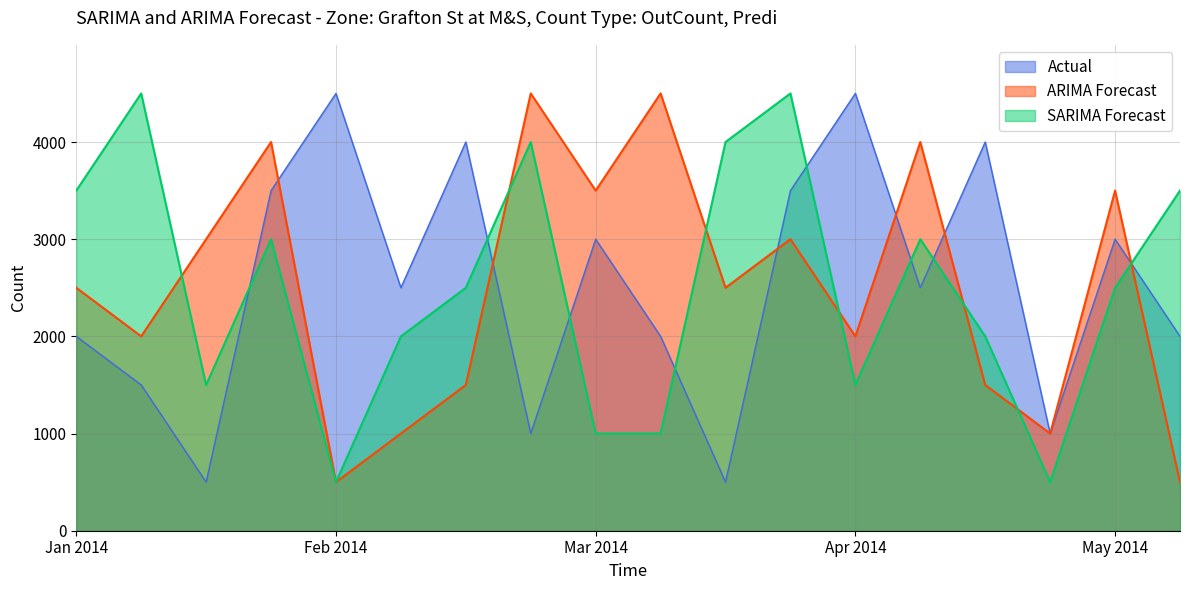

True or false: ARIMA Forecast has a value of 3546 at Apr 2014.

False